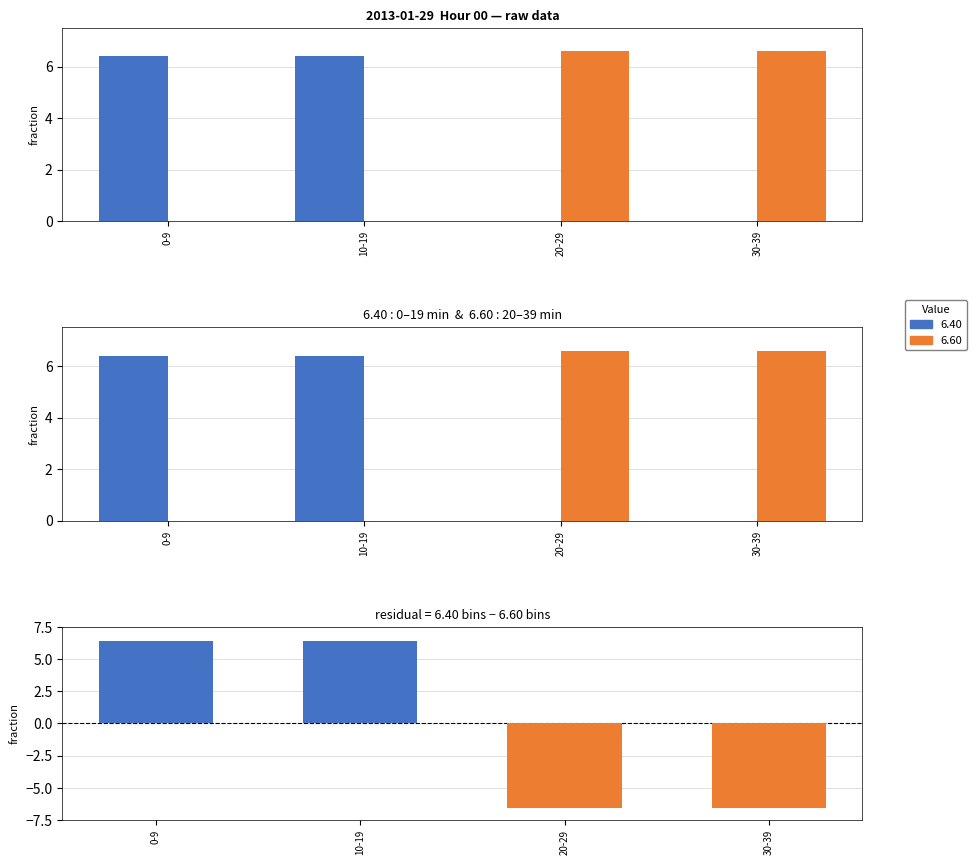

Is it true that the value at 10-19 is 6.4?

True